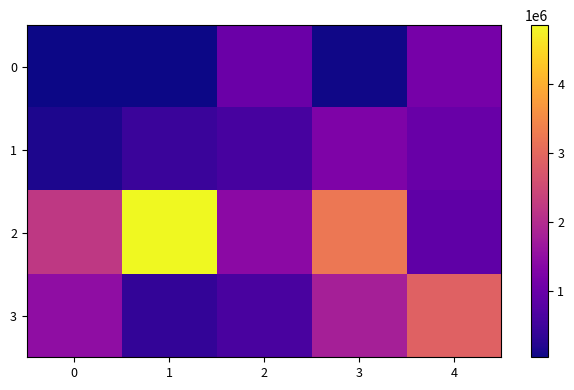

Between 4 and 1, which is larger?

4